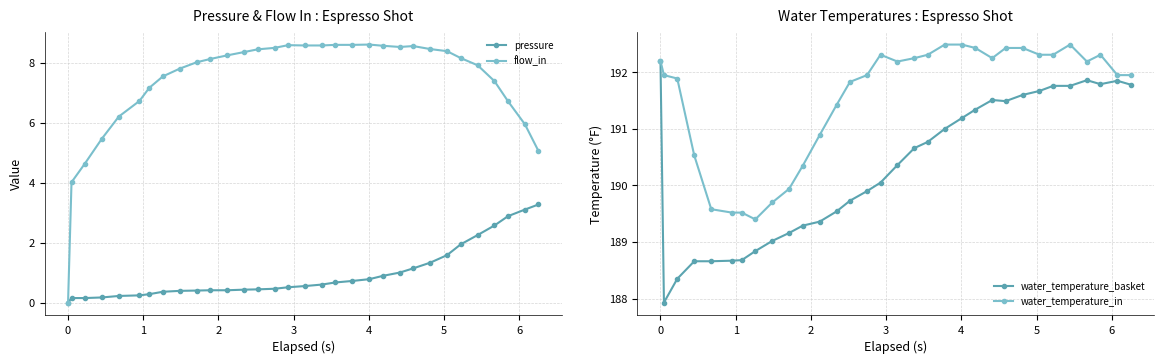

What is the lowest value of the water_temperature_basket series?

187.9